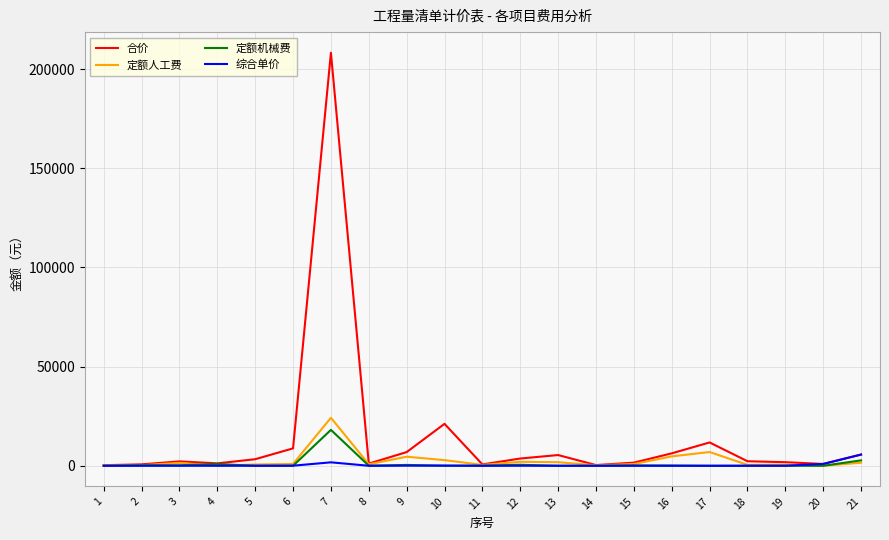

What is the spread (max minus min) of values at 19?

1807.2